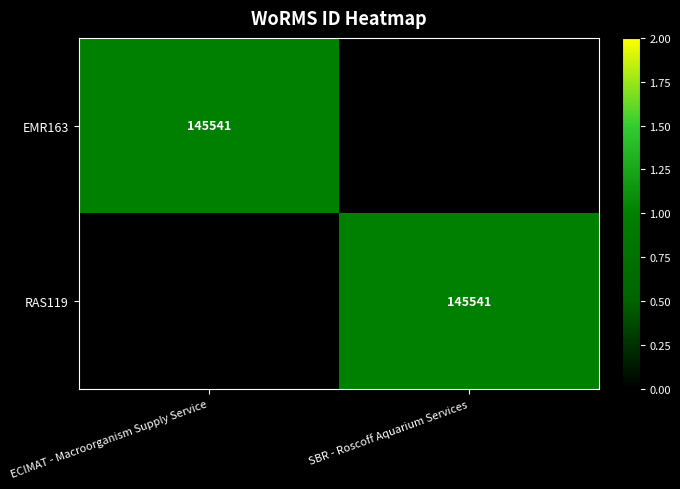

The RAS119 series shows 253652 at SBR - Roscoff Aquarium Services. True or false?

False